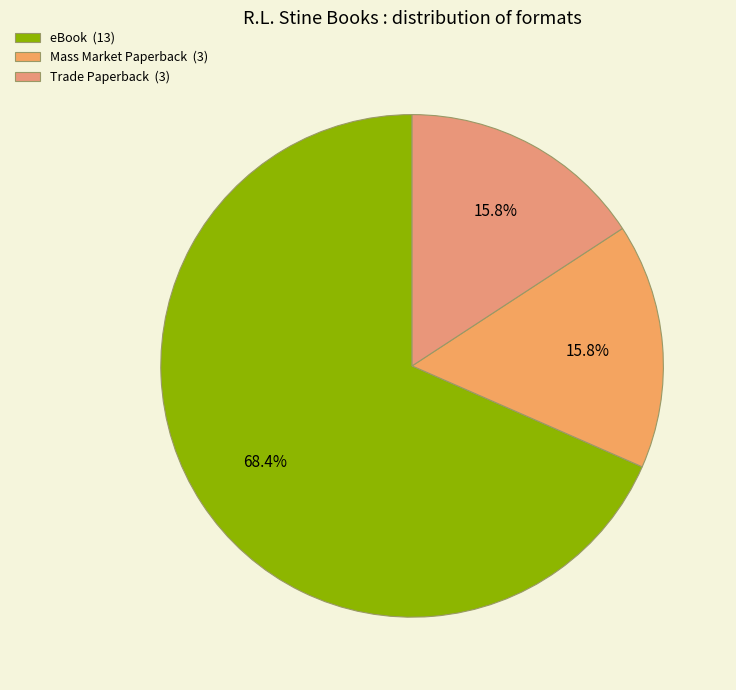

How many segments does this pie chart have?

3